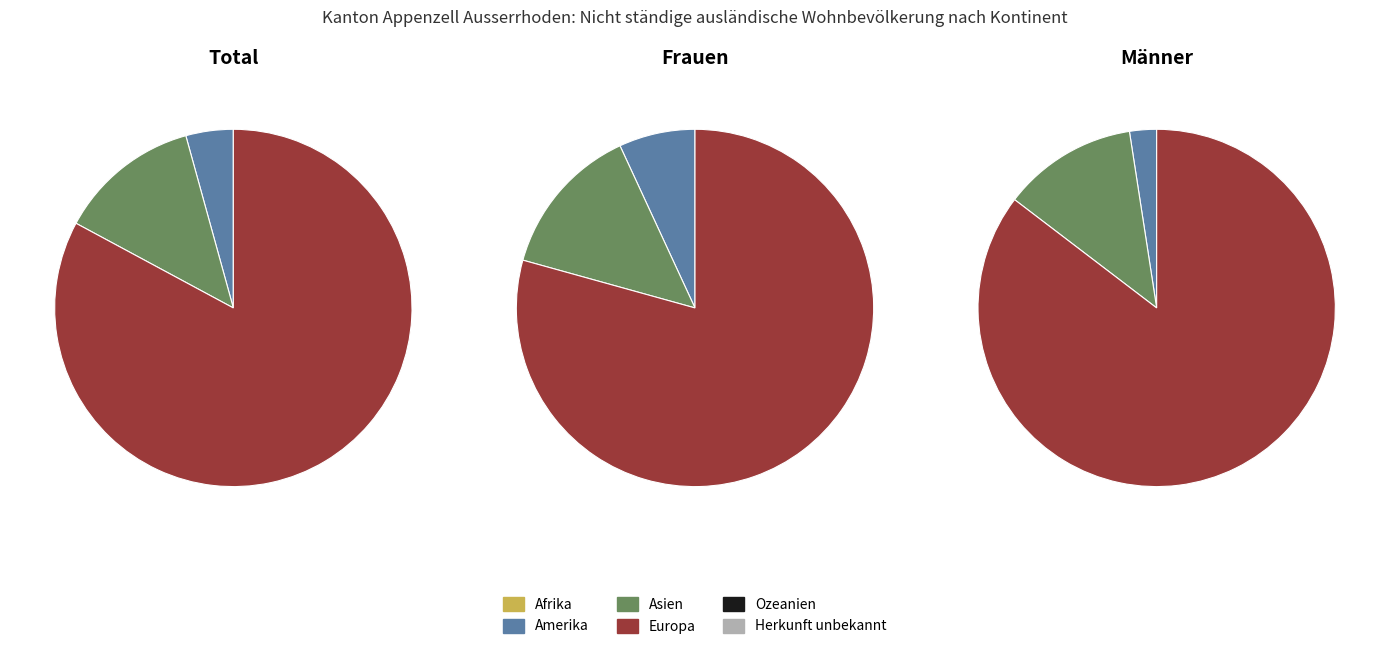

To the nearest percent, what is the average slice percentage?

17%